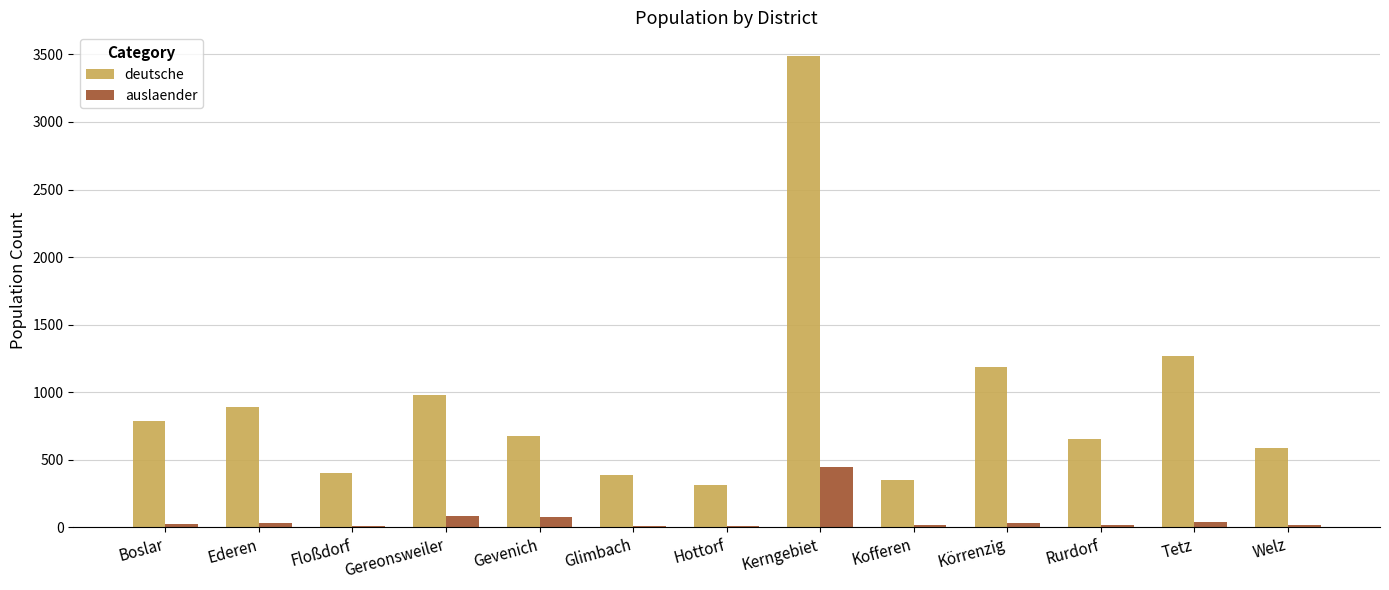

Which series has the largest total across all categories?

deutsche